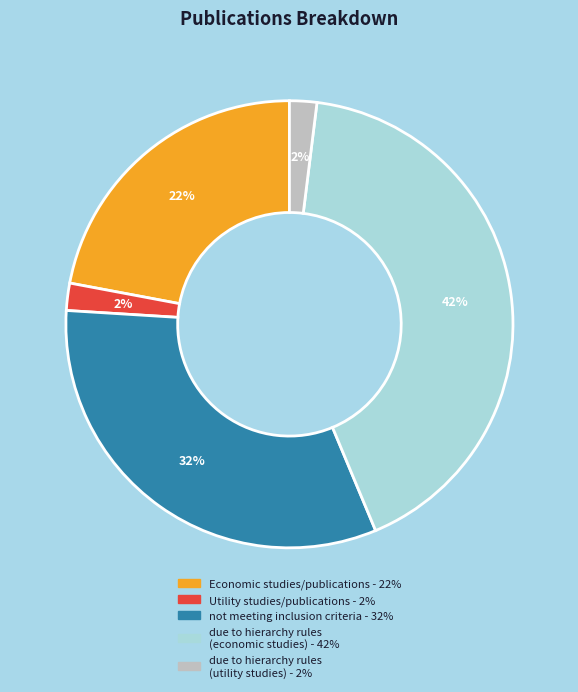

Is there any slice that represents more than half of the pie?

No